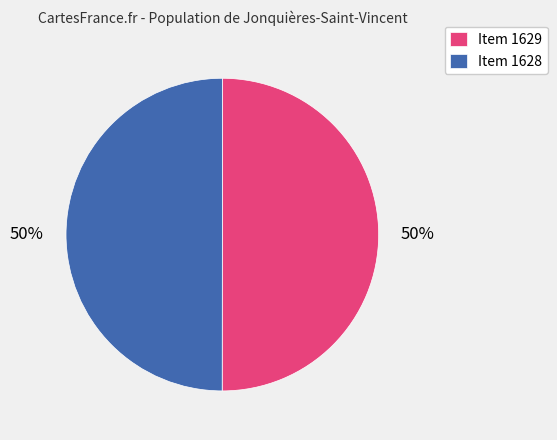

How many slices are in this pie chart?

2